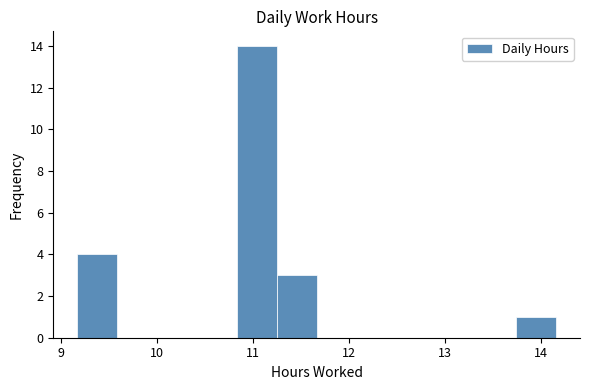

Reading left to right, transcribe this chart: for each bar, give the range it covers on the x-axis and its height. Neither the bar edges nor the heights are printed on the chart, so give them approximately, as read against the axes.

9.2 to 9.6: 4
9.6 to 10.0: 0
10.0 to 10.4: 0
10.4 to 10.8: 0
10.8 to 11.2: 14
11.2 to 11.7: 3
11.7 to 12.1: 0
12.1 to 12.5: 0
12.5 to 12.9: 0
12.9 to 13.3: 0
13.3 to 13.7: 0
13.7 to 14.2: 1